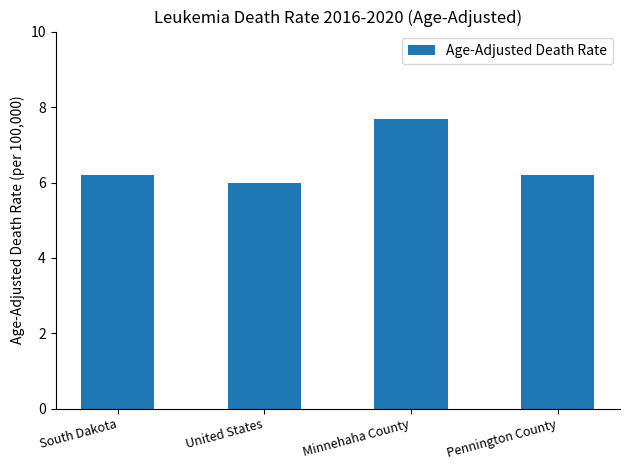

What is the sum of all values?

26.1